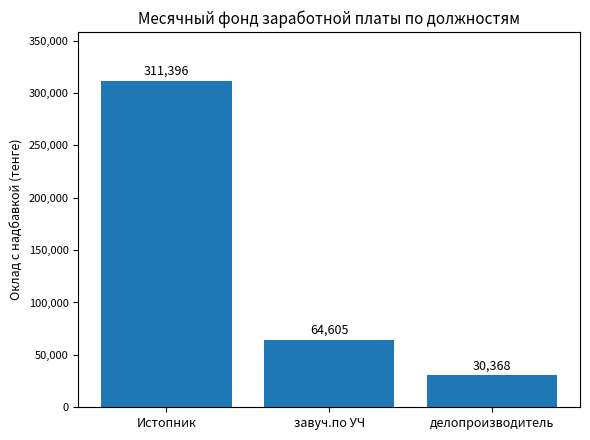

What is the label of the 3rd bar from the right?

Истопник